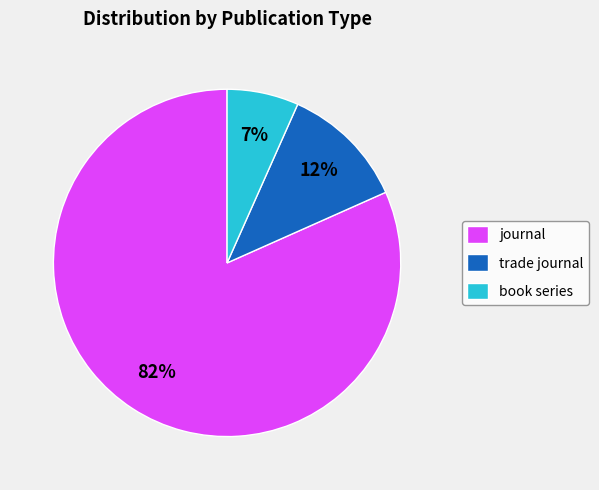

What is the ratio of the value at book series to the value at trade journal?

0.6